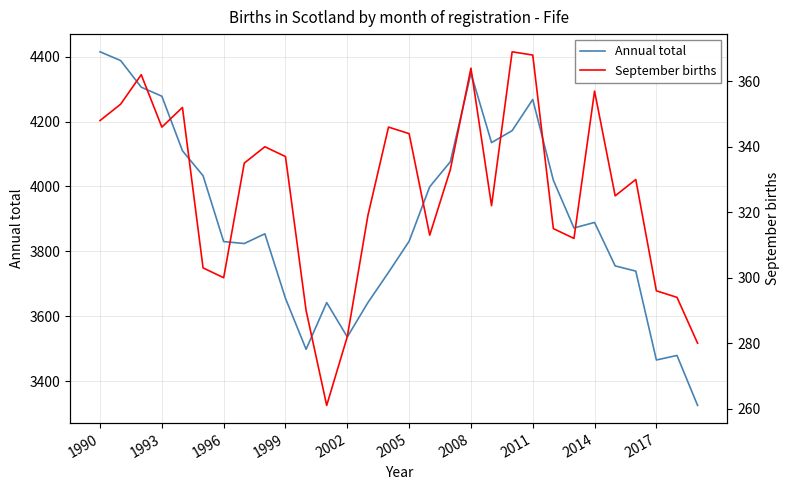

What is the maximum value for Annual total?

4415